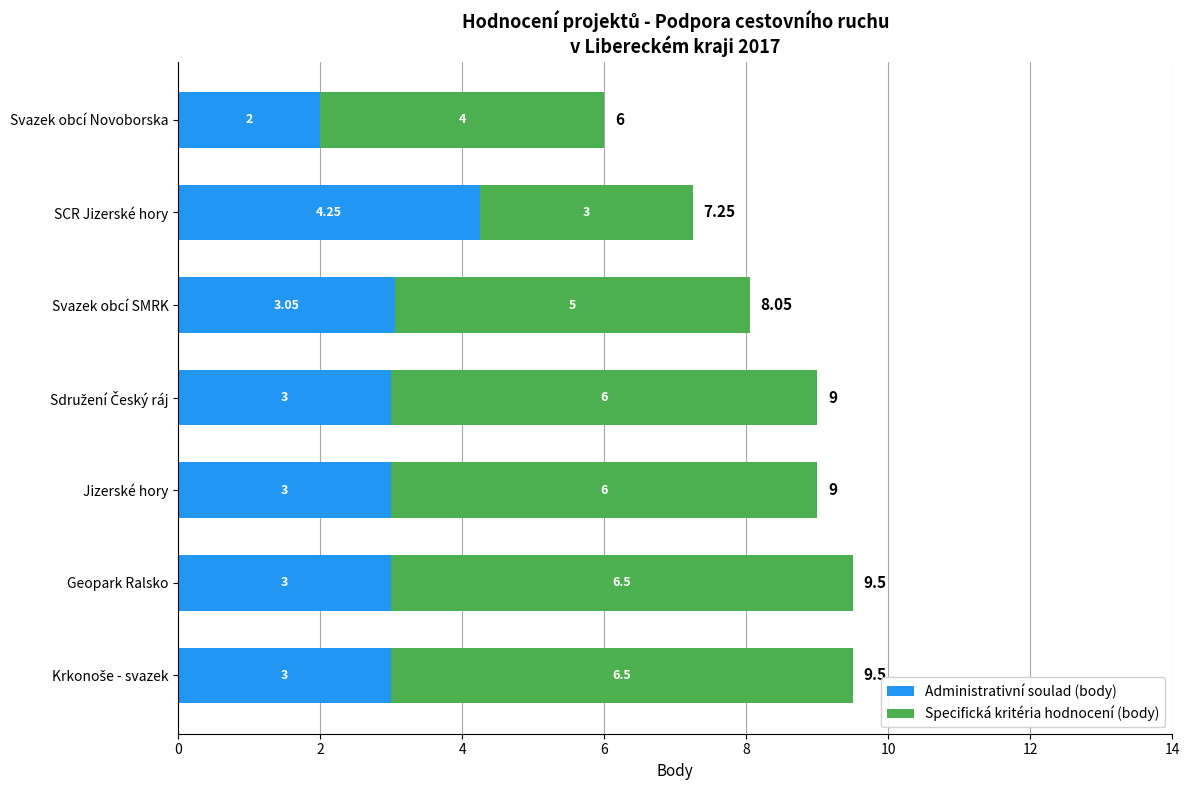

Which category has the highest value in the Administrativní soulad (body) series?

SCR Jizerské hory